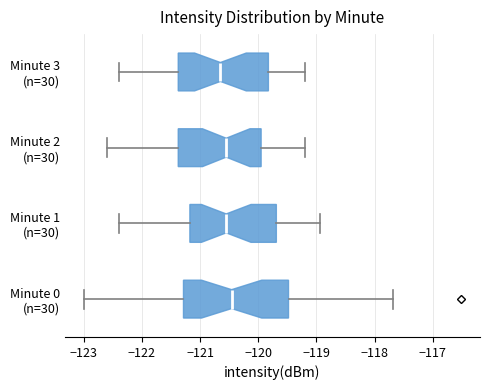

Where is the right edge of the box for Minute 0 (n=30) on the x-axis? The values are not printed on the chart, so give them approximately, as read against the axis.

-119.5